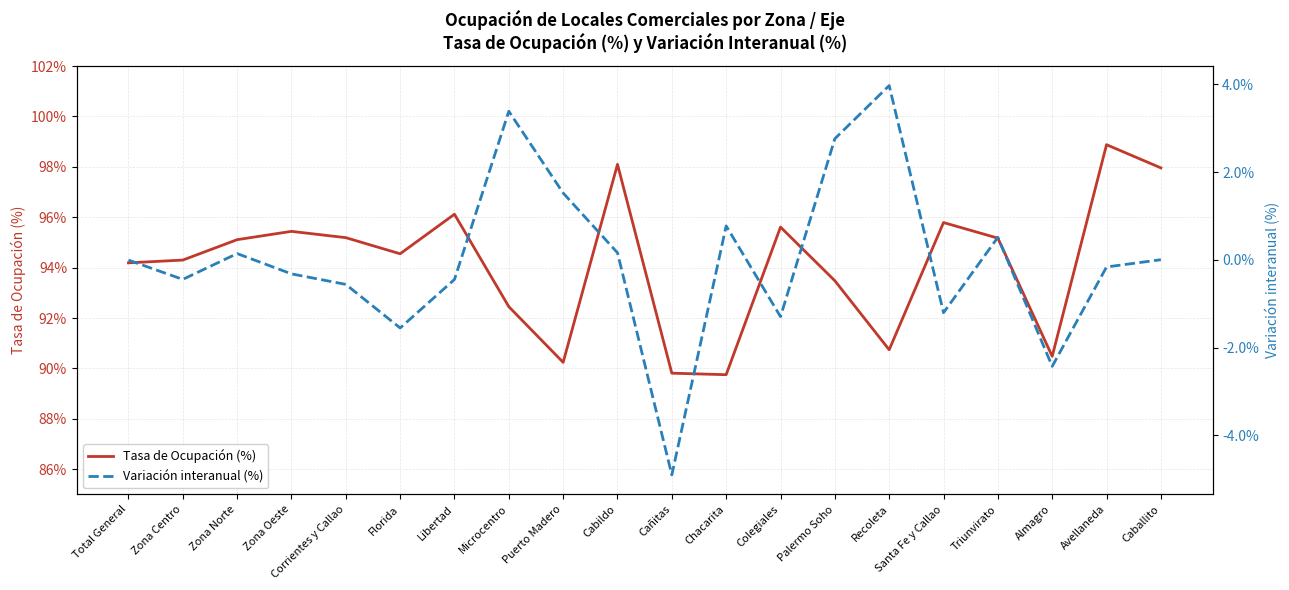

Which category has the highest value across all series?

Avellaneda